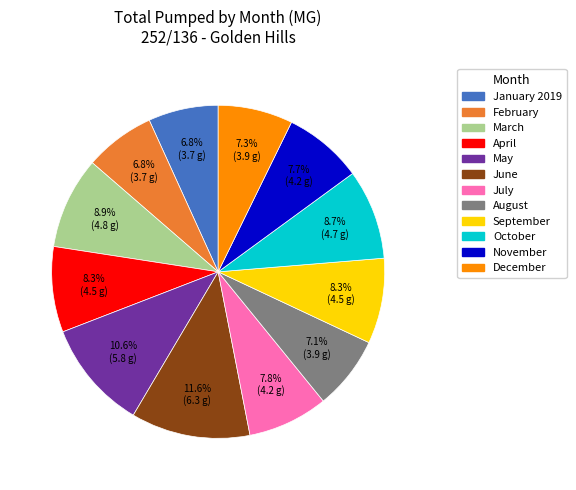

To the nearest percent, what is the average slice percentage?

8%